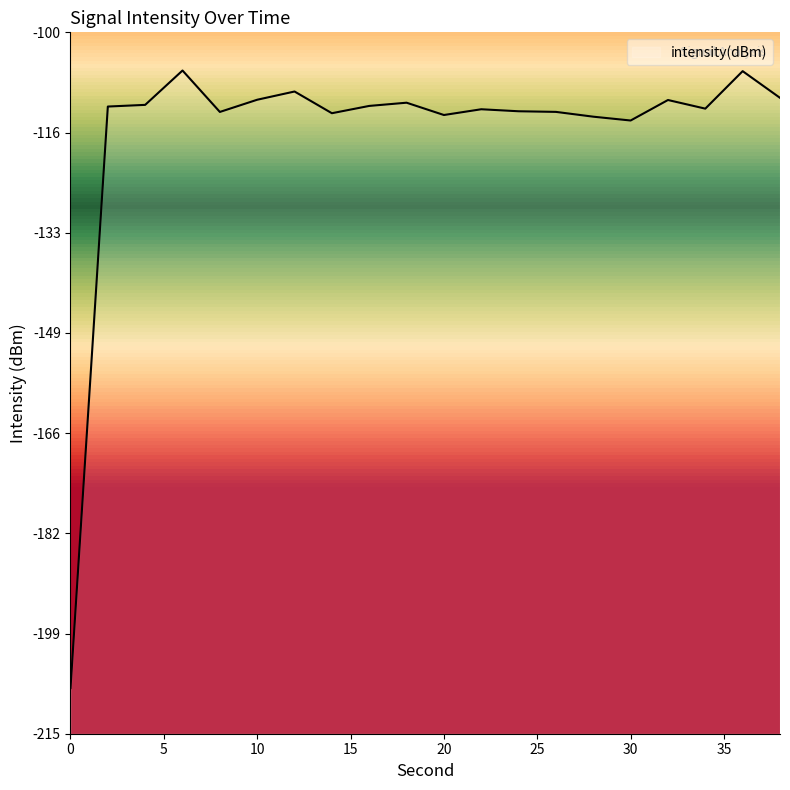

How many distinct data groups are displayed?

1